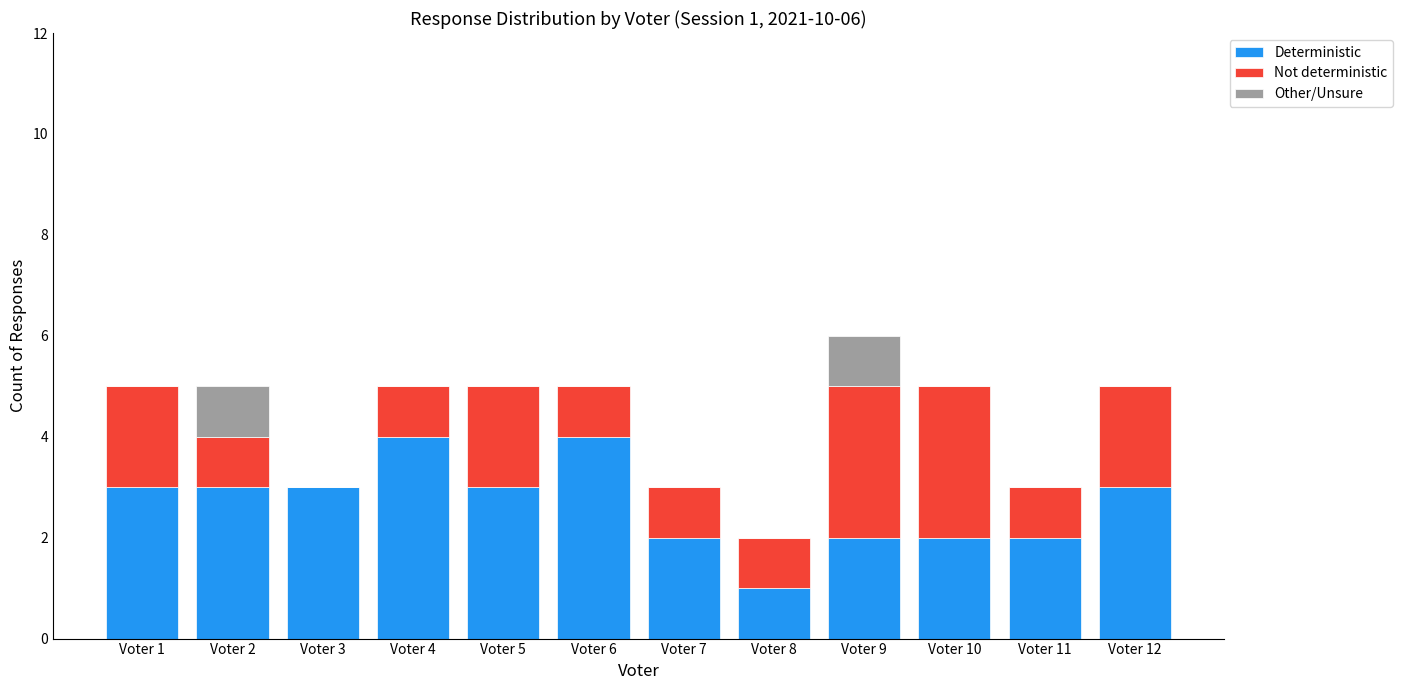

True or false: Deterministic has a value of 3 at Voter 5.

True